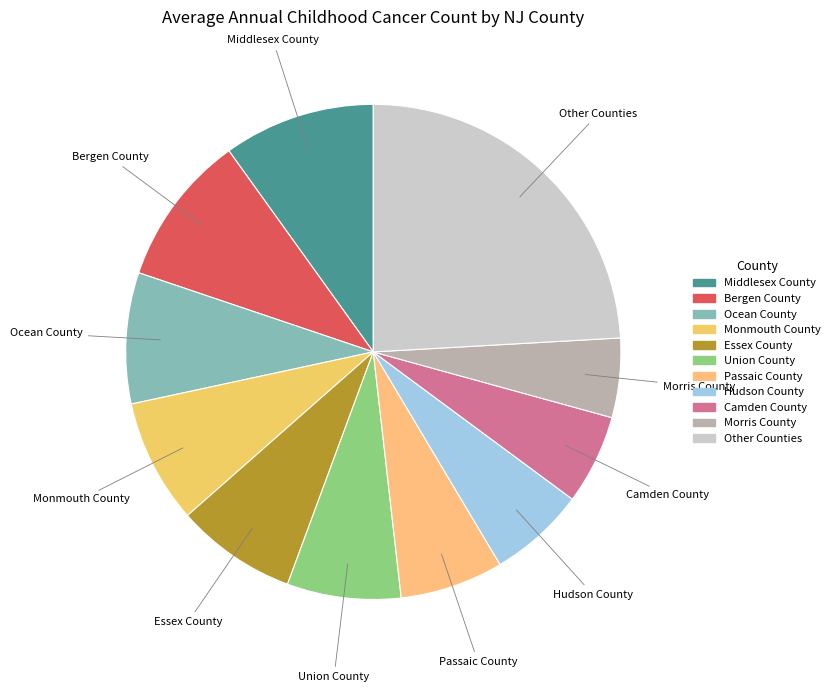

How many slices are in this pie chart?

11